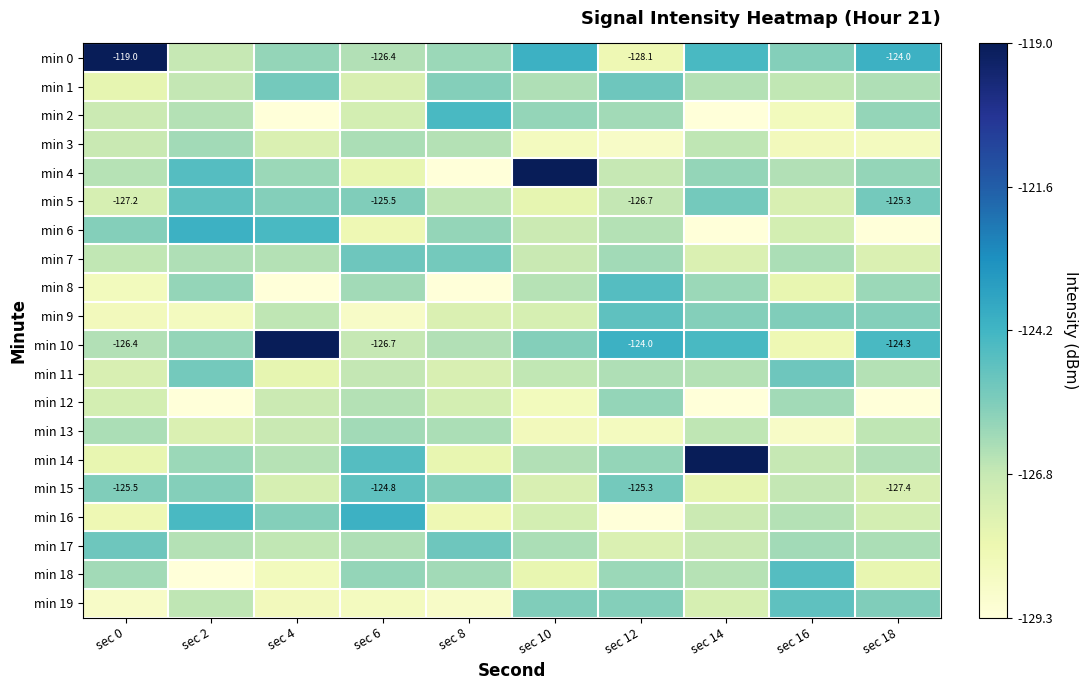

What is the average value of the min 6 series?

-126.7